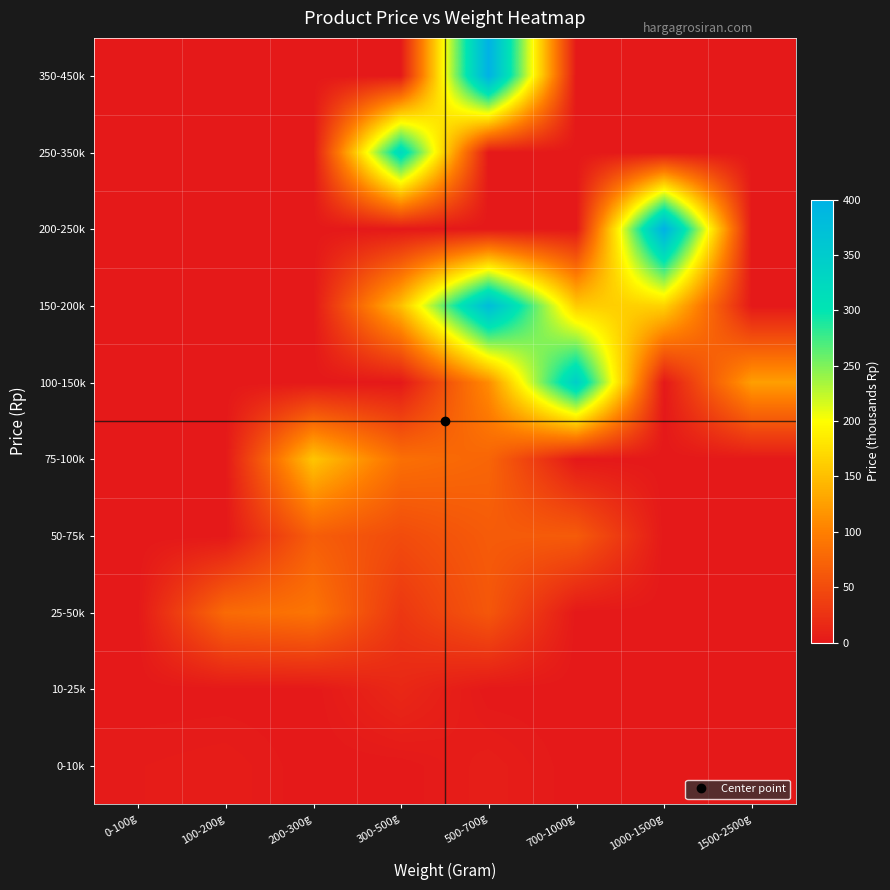

Reading left to right, transcribe all the data shown in this chart.

0-10k: 0-100g=3.0	100-200g=4.5	200-300g=0.0	300-500g=0.0	500-700g=6.0	700-1000g=0.0	1000-1500g=0.0	1500-2500g=0.0
10-25k: 0-100g=0.0	100-200g=0.0	200-300g=0.0	300-500g=15.0	500-700g=0.0	700-1000g=0.0	1000-1500g=0.0	1500-2500g=0.0
25-50k: 0-100g=0.0	100-200g=80.0	200-300g=90.0	300-500g=30.0	500-700g=61.2	700-1000g=0.0	1000-1500g=0.0	1500-2500g=0.0
50-75k: 0-100g=0.0	100-200g=0.0	200-300g=67.5	300-500g=50.0	500-700g=65.0	700-1000g=65.0	1000-1500g=0.0	1500-2500g=0.0
75-100k: 0-100g=0.0	100-200g=0.0	200-300g=155.0	300-500g=85.0	500-700g=75.0	700-1000g=0.0	1000-1500g=0.0	1500-2500g=0.0
100-150k: 0-100g=0.0	100-200g=0.0	200-300g=0.0	300-500g=0.0	500-700g=110.0	700-1000g=343.0	1000-1500g=0.0	1500-2500g=125.0
150-200k: 0-100g=0.0	100-200g=0.0	200-300g=0.0	300-500g=150.0	500-700g=379.0	700-1000g=160.0	1000-1500g=165.0	1500-2500g=0.0
200-250k: 0-100g=0.0	100-200g=0.0	200-300g=0.0	300-500g=0.0	500-700g=0.0	700-1000g=0.0	1000-1500g=400.0	1500-2500g=0.0
250-350k: 0-100g=0.0	100-200g=0.0	200-300g=0.0	300-500g=325.0	500-700g=0.0	700-1000g=0.0	1000-1500g=0.0	1500-2500g=0.0
350-450k: 0-100g=0.0	100-200g=0.0	200-300g=0.0	300-500g=0.0	500-700g=400.0	700-1000g=0.0	1000-1500g=0.0	1500-2500g=0.0